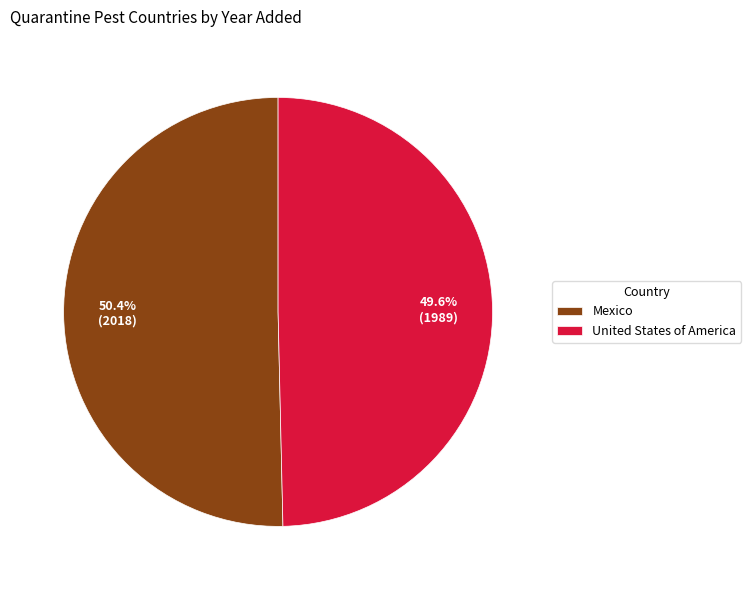

Combined, what portion of the pie is Mexico and United States of America?

100.0%